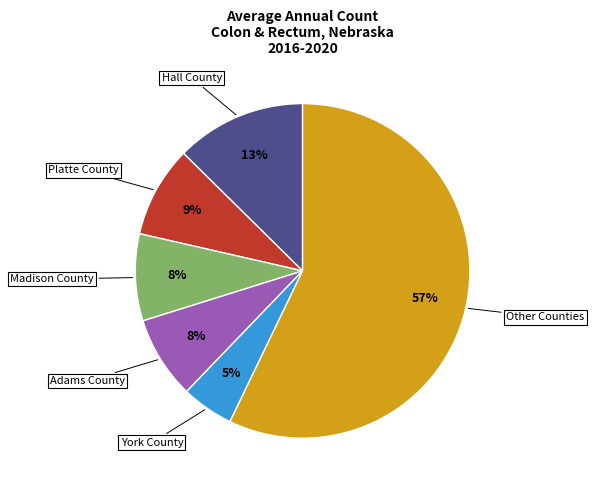

Does any single category account for the majority?

Yes